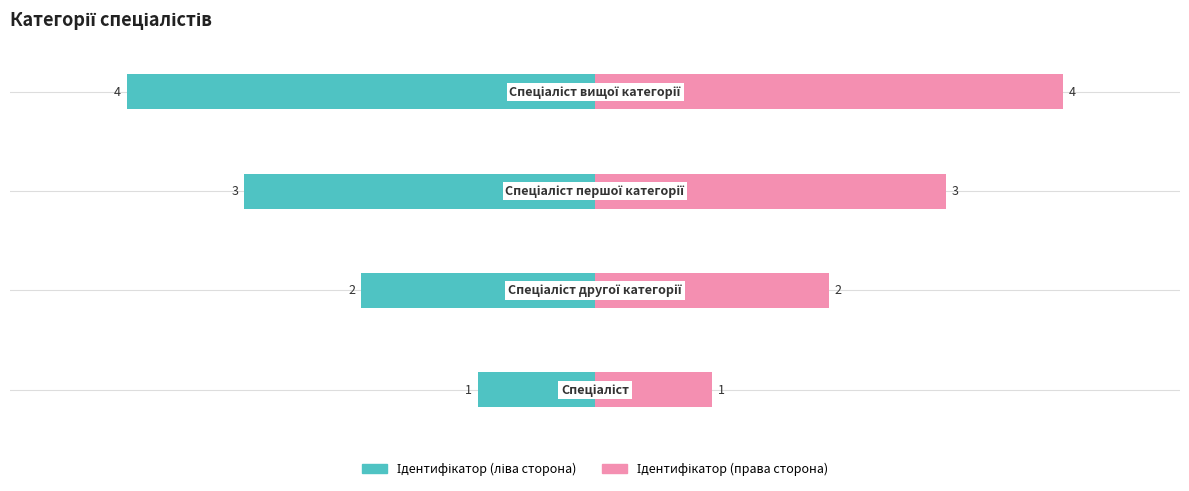

Between 1 and 3, which series saw the biggest shift?

Ідентифікатор (ліва сторона)